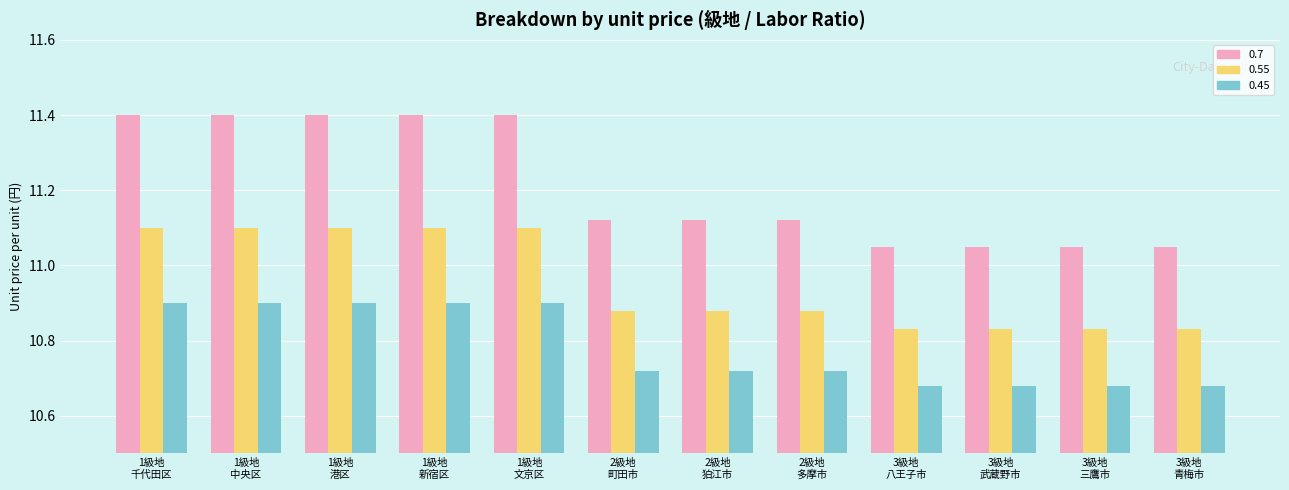

What is the greatest value displayed?

11.4